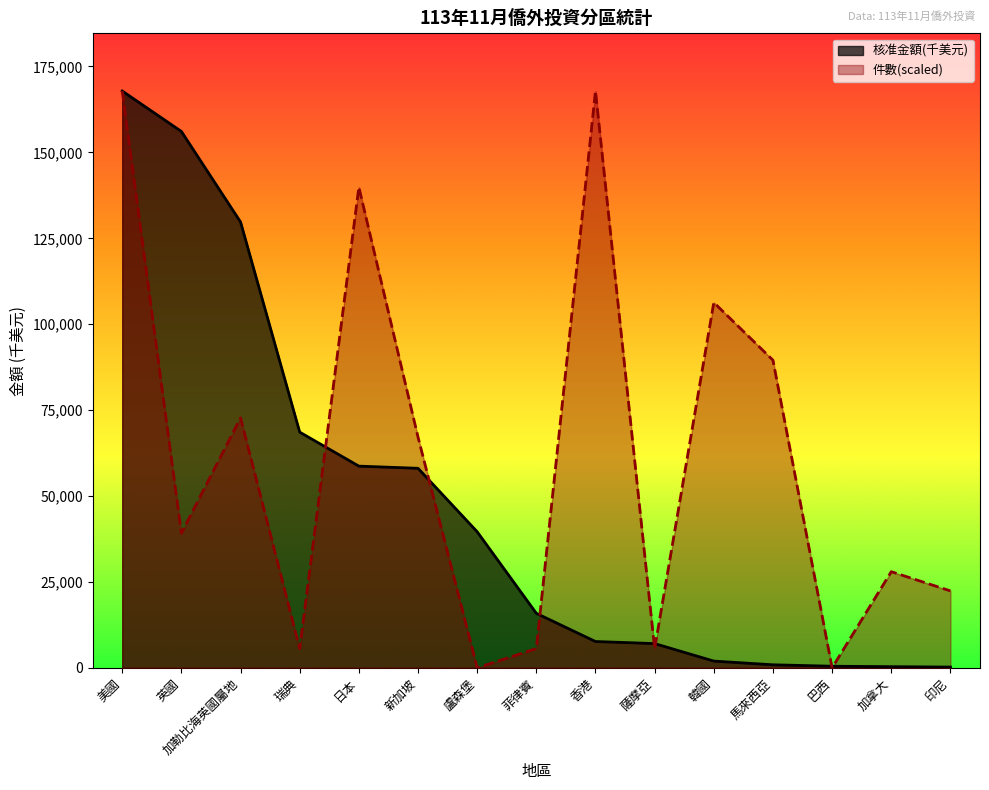

At which category is the sum across all series the highest?

美國